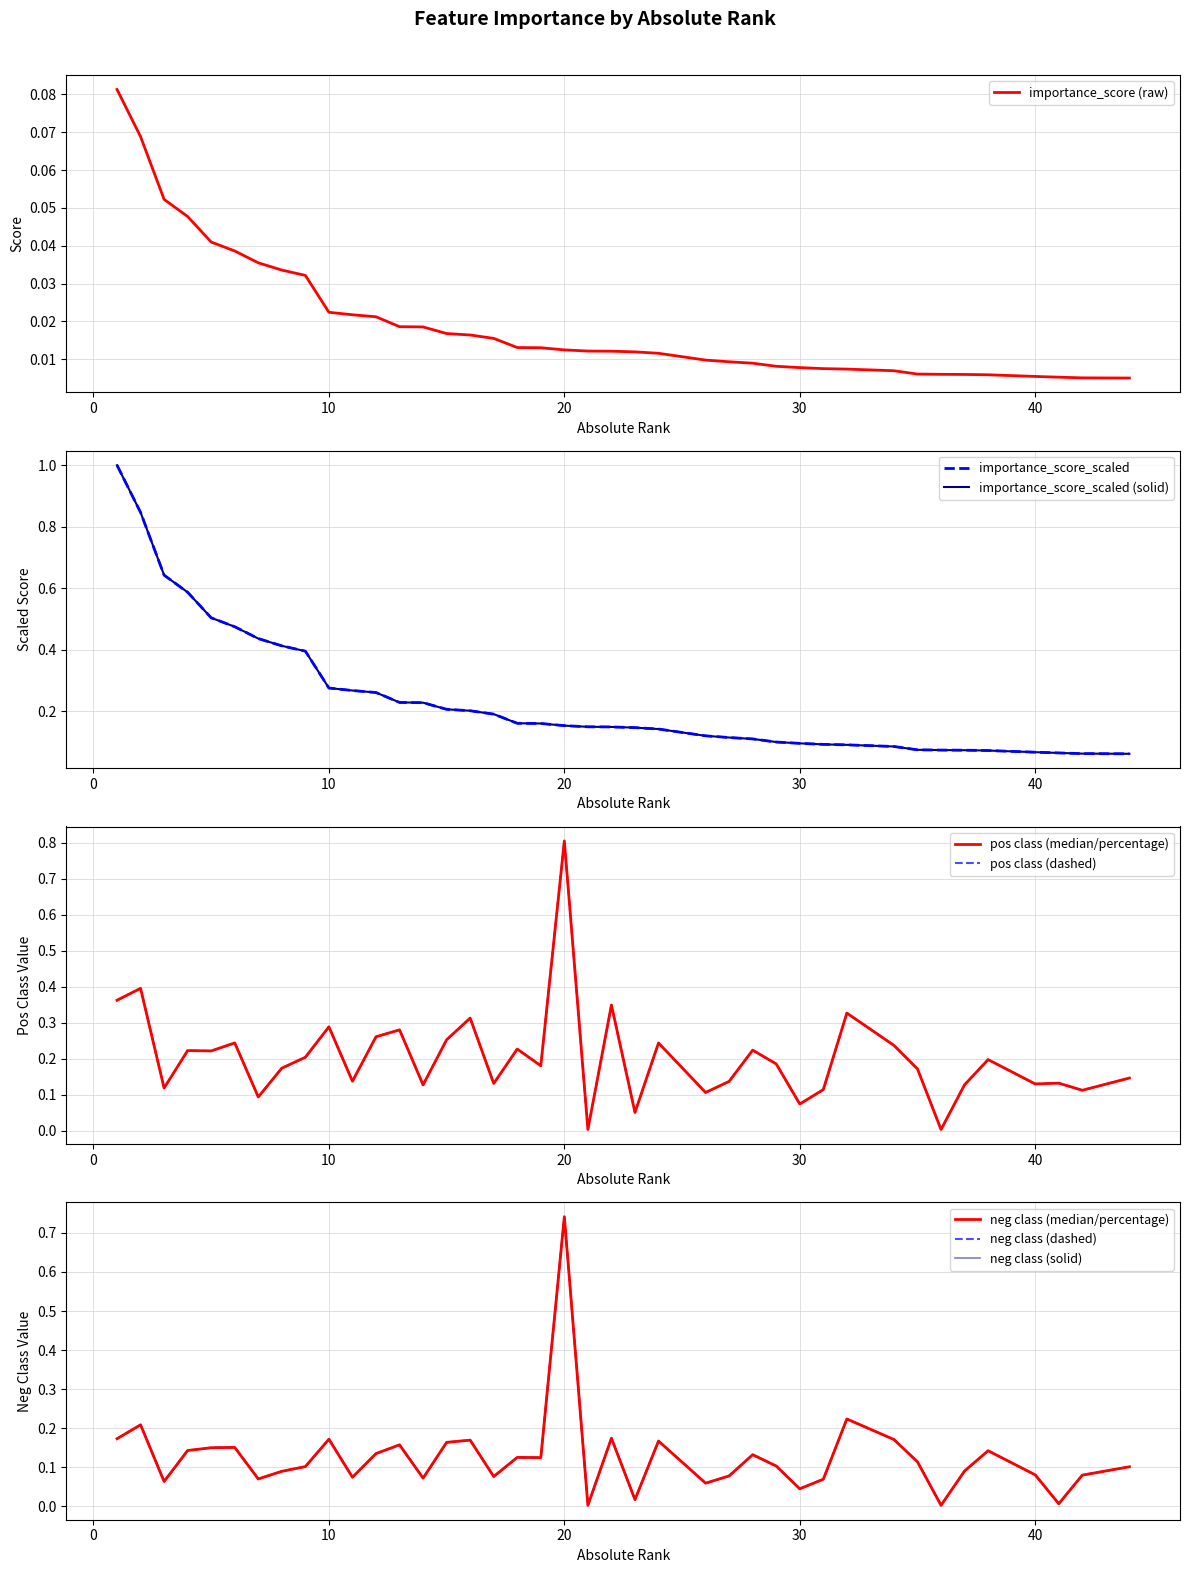

At how many categories does at least one series exceed 0?

40